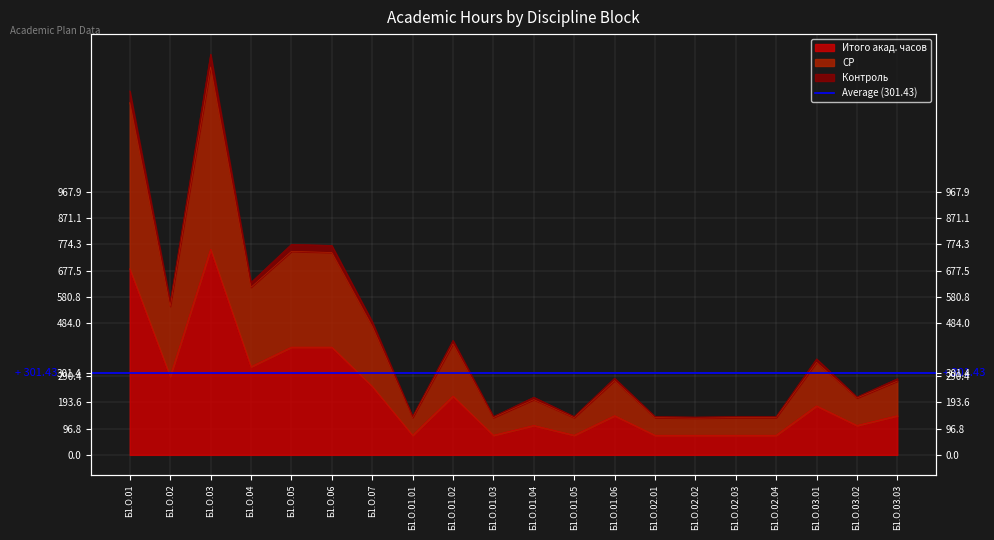

What is the smallest value displayed?

72